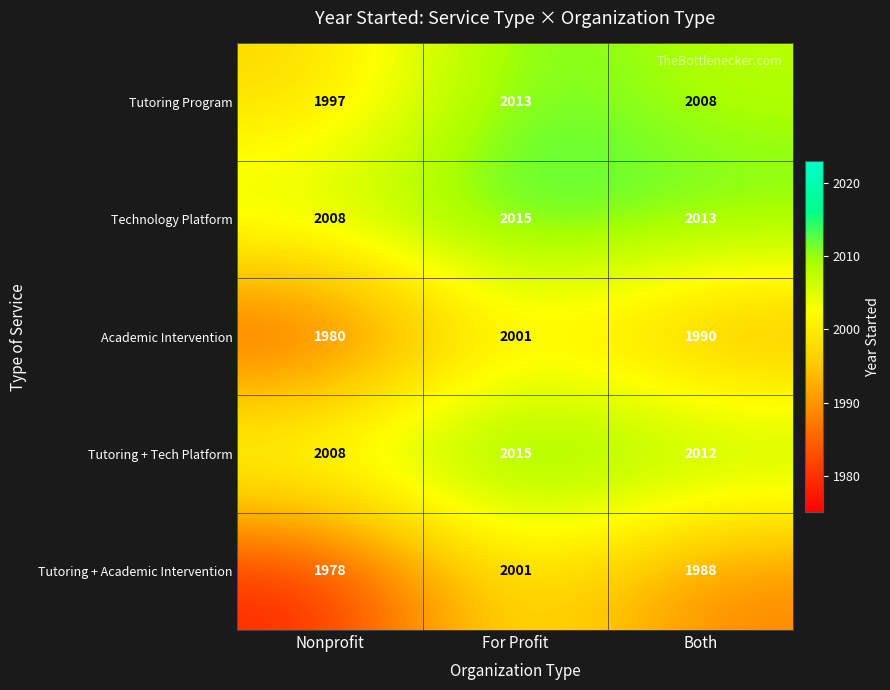

What is the difference between the maximum and minimum values in the Academic Intervention series?

21